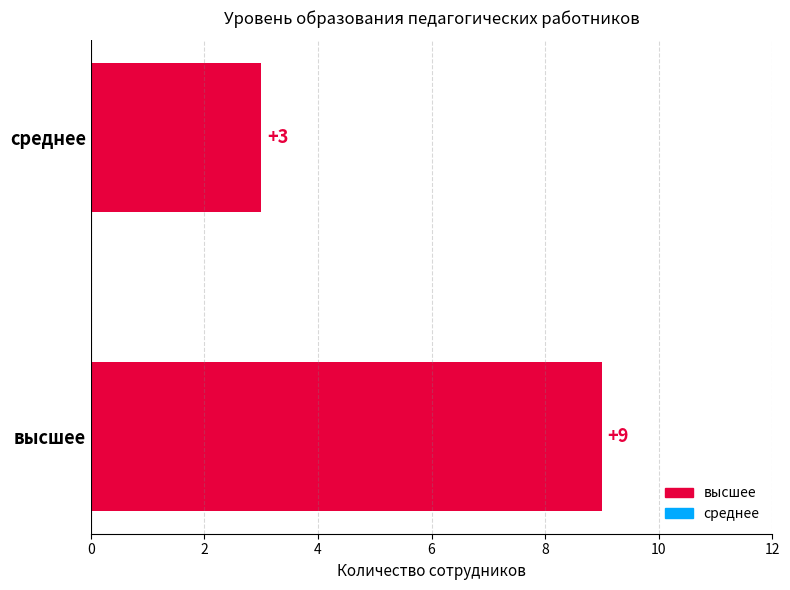

True or false: the data shows 6 at высшее.

False